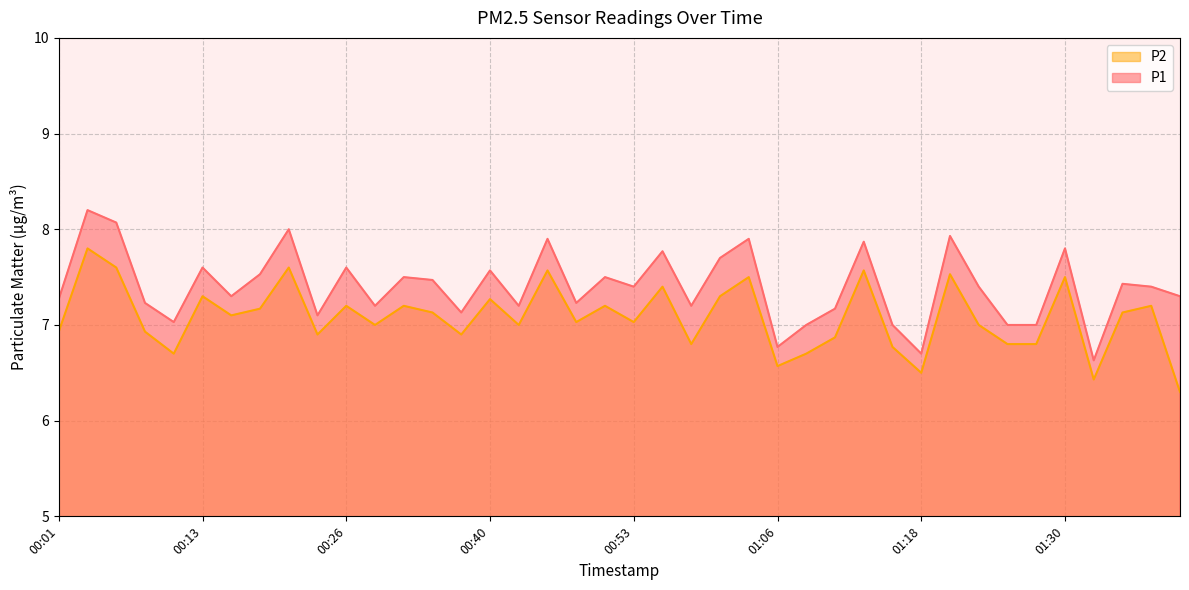

What are all the series names shown in the legend?

P2, P1